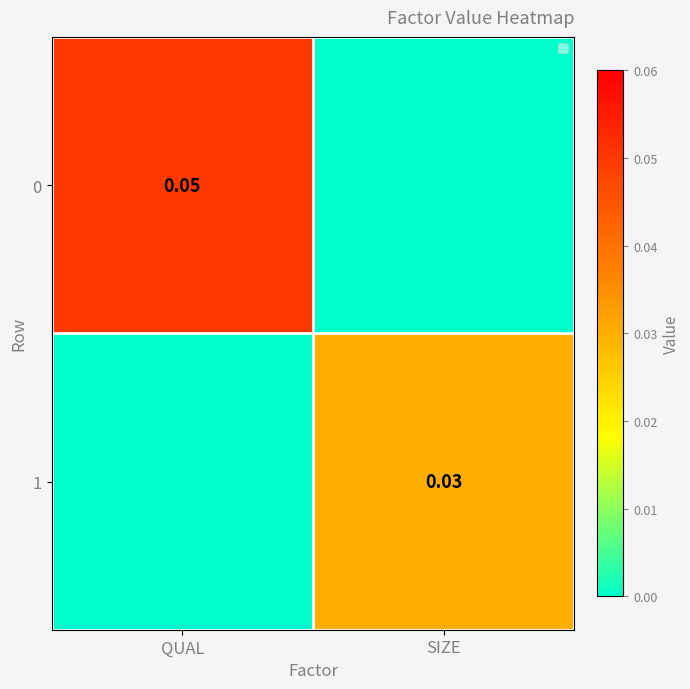

Is the value of 0 at QUAL greater than the value of 1 at SIZE?

Yes